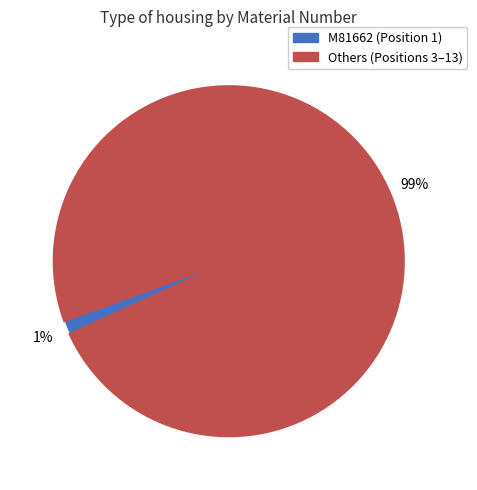

To the nearest percent, what is the average slice percentage?

50%